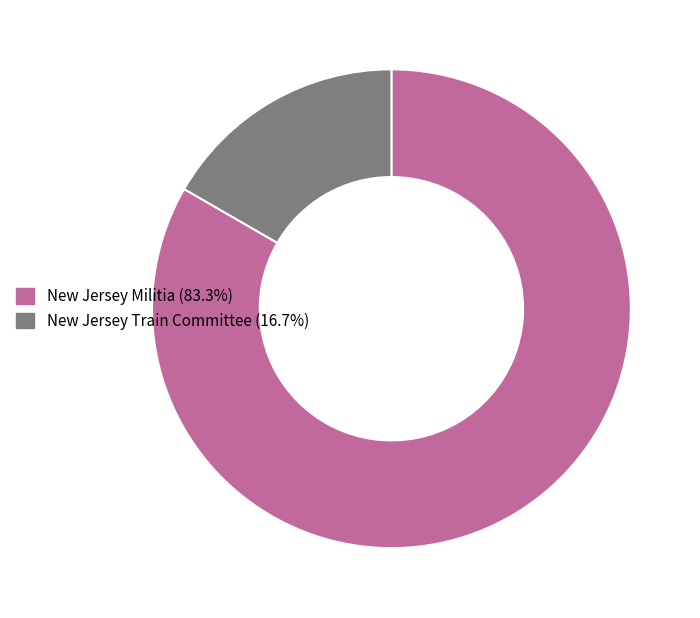

Does New Jersey Train Committee account for over 50% of the chart?

No